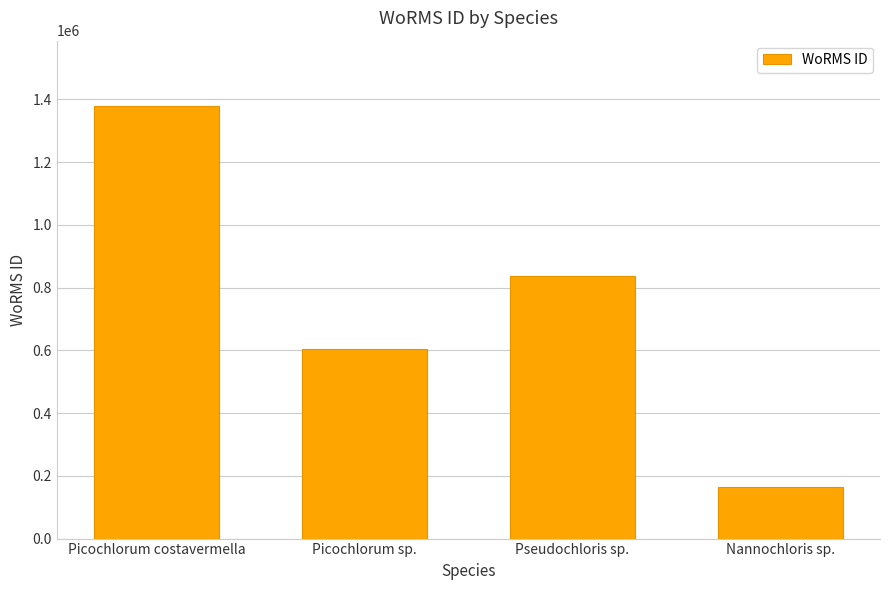

What position from the left is Nannochloris sp.?

4